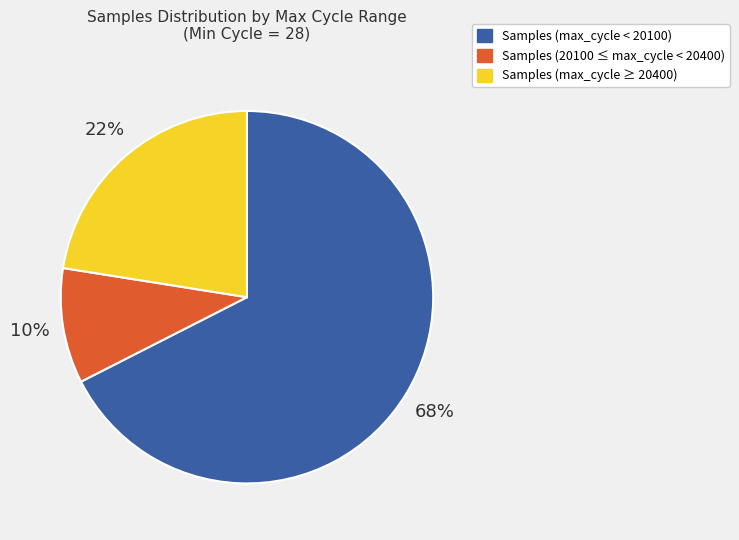

Does any single category account for the majority?

Yes